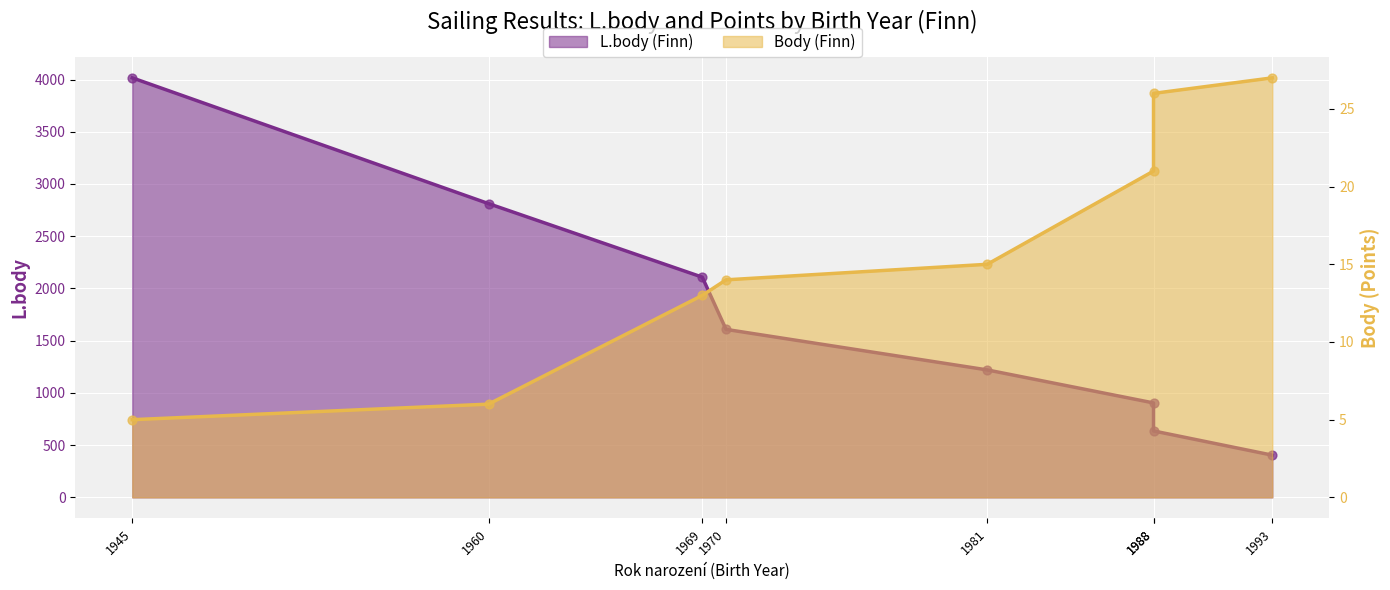

What are all the series names shown in the legend?

L.body (Finn), Body (Finn)